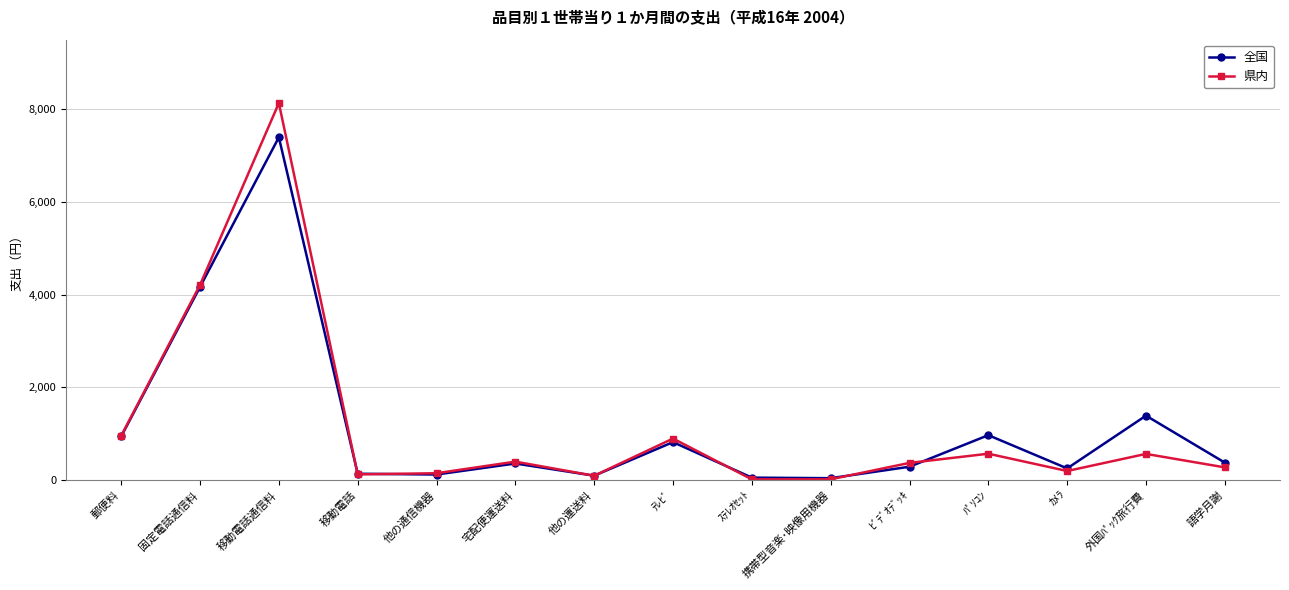

Between 移動電話 and 外国ﾊﾟｯｸ旅行費, which series saw the biggest shift?

全国